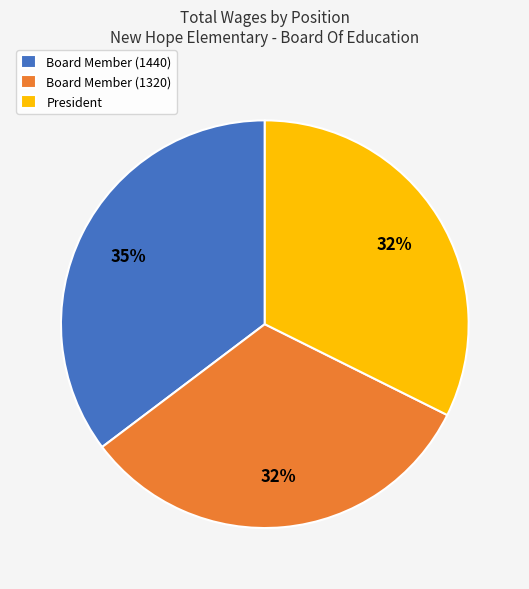

Which slice is the largest?

Board Member (1440)